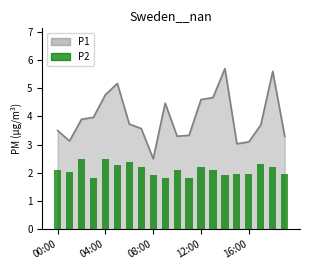

True or false: the data shows 2.4 at 6.

True